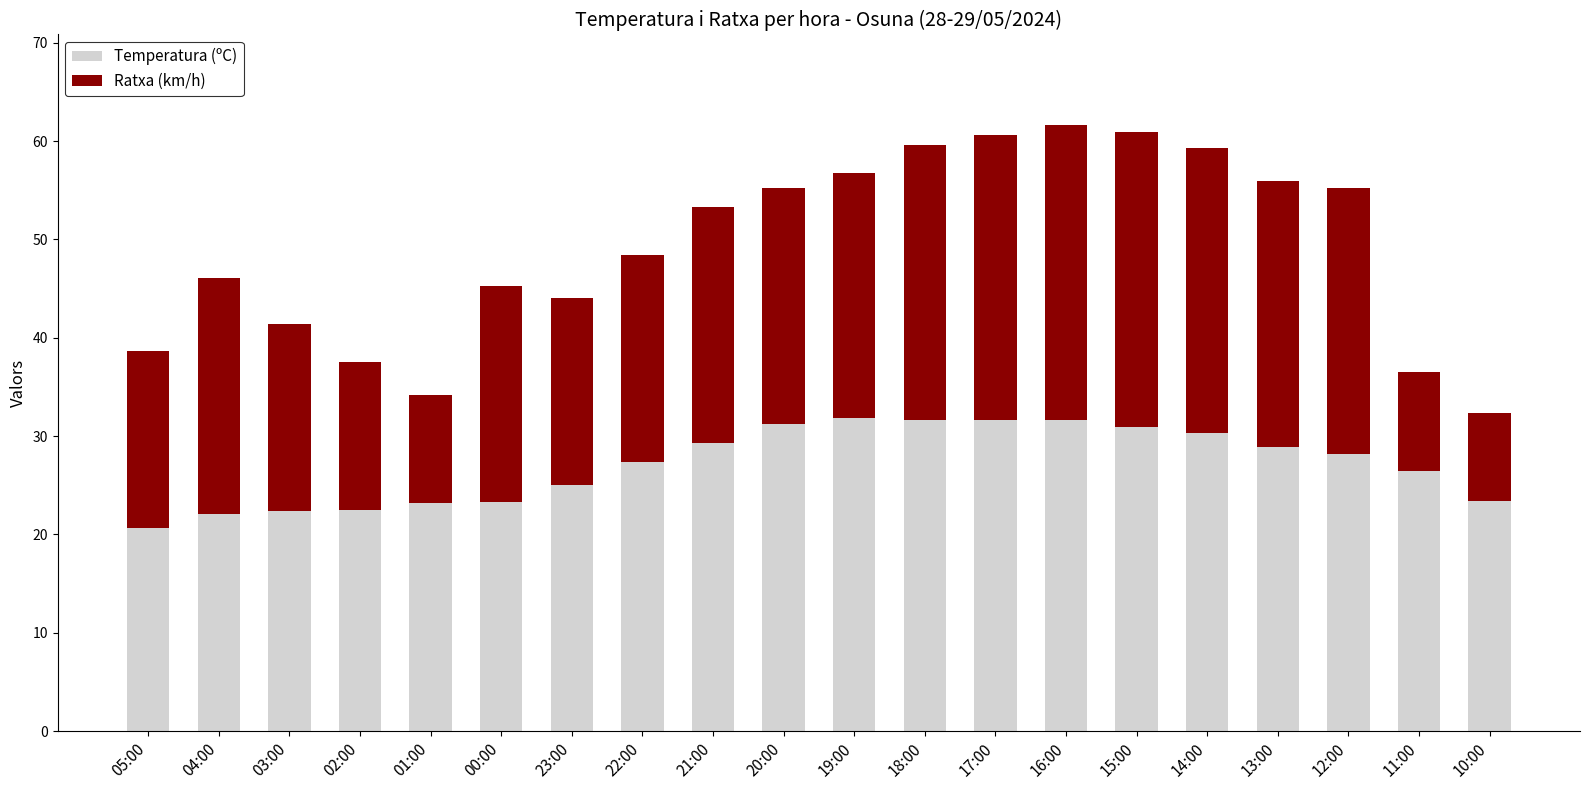

Is it true that Temperatura (ºC) equals 29.3 at 21:00?

True